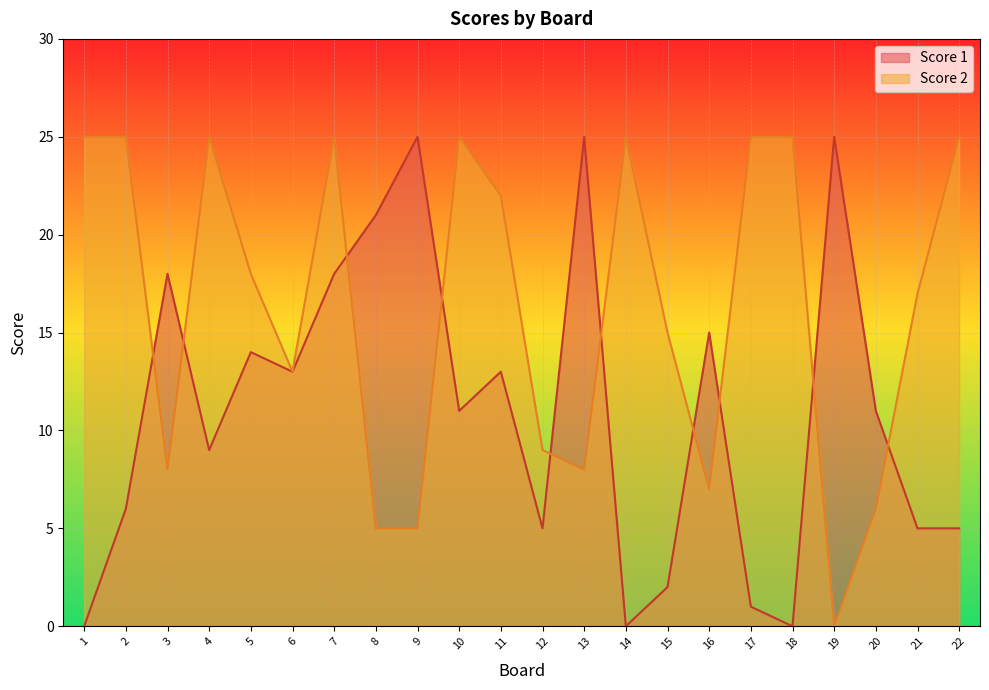

How many interior local valleys does the Score 2 series have?

5